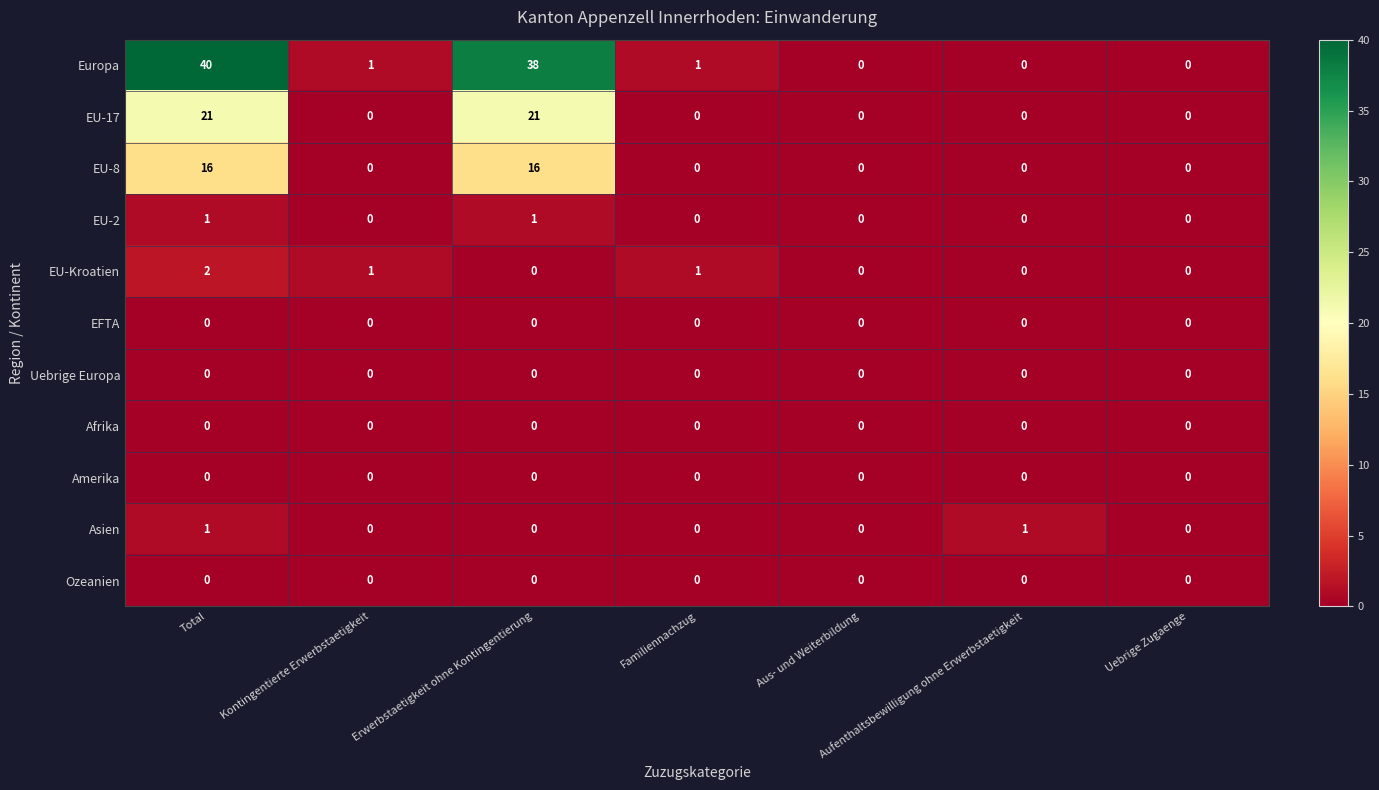

At which category is the sum across all series the highest?

Total